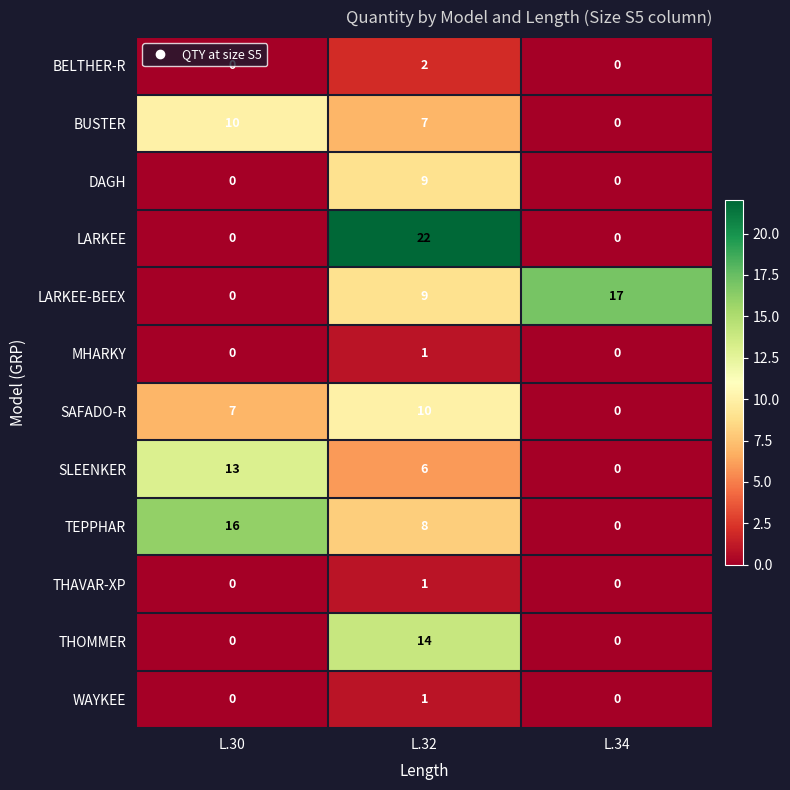

What is the sum of all TEPPHAR values?

24